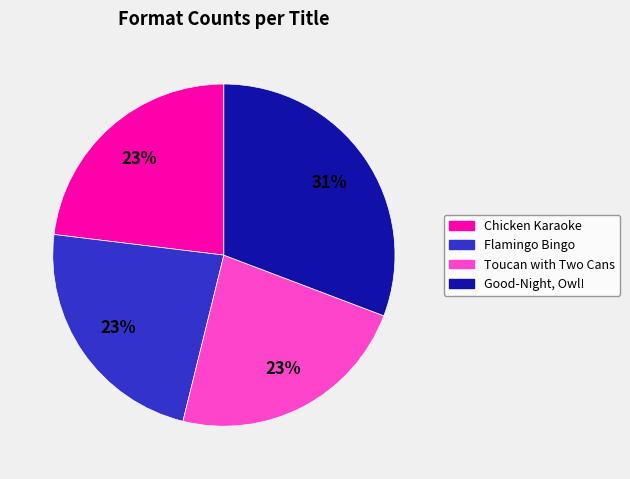

Combined, do Toucan with Two Cans and Flamingo Bingo account for over 50%?

No